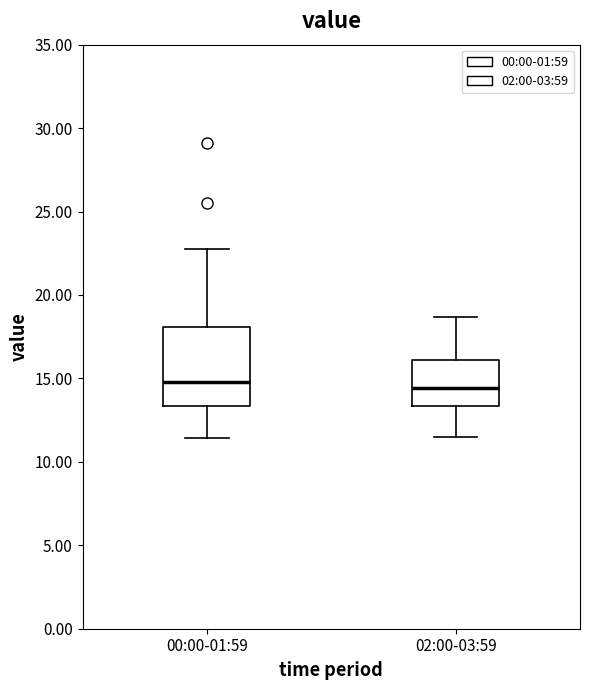

Where is the lower edge of the box for 02:00-03:59 on the y-axis? The values are not printed on the chart, so give them approximately, as read against the axis.

13.5